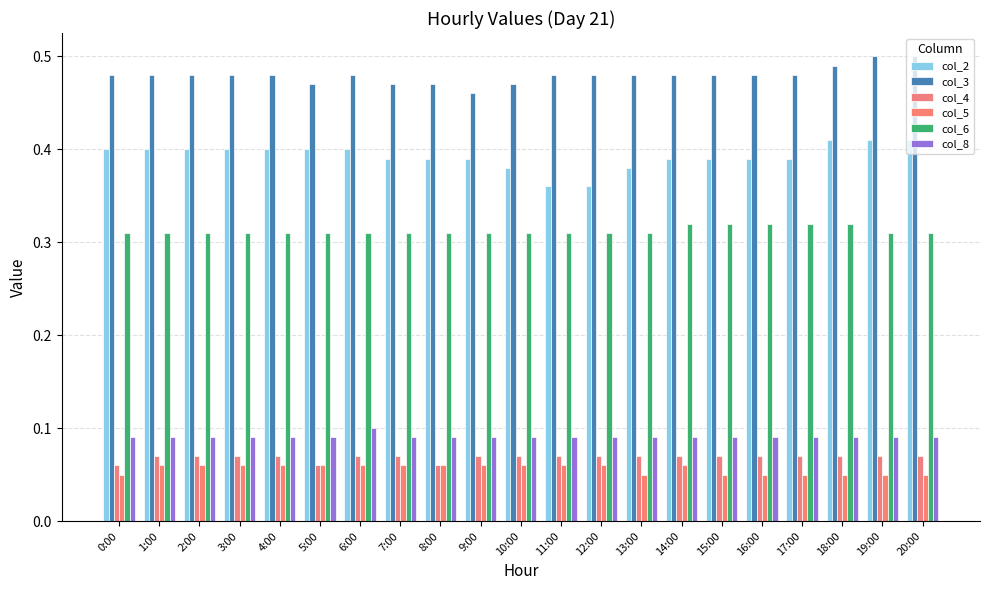

Which series has the widest spread of values?

col_2